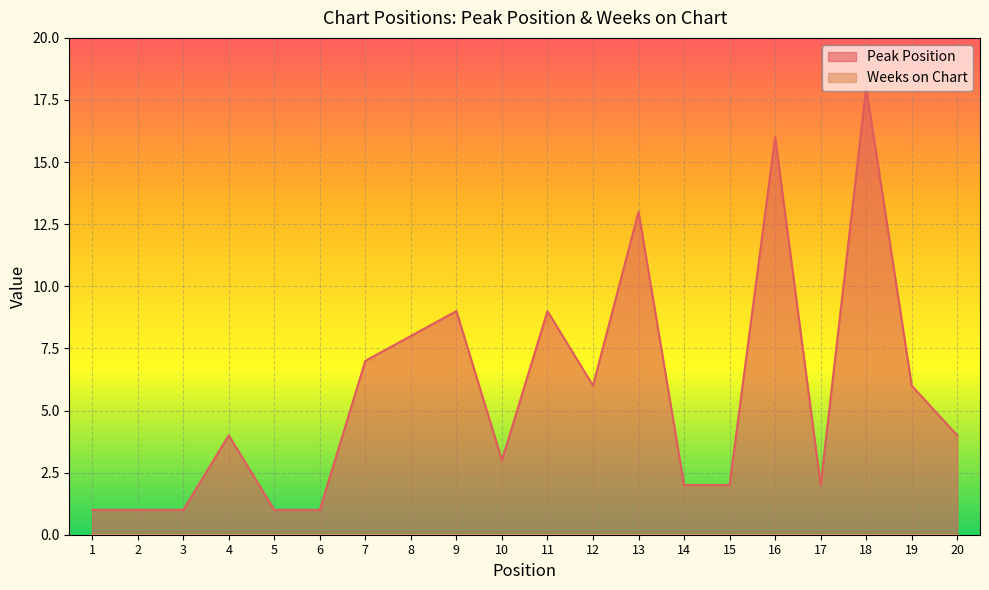

What value does the data have at 8, to the nearest 10?

10